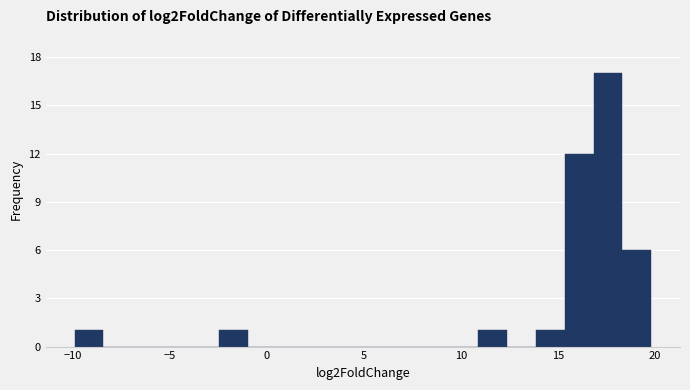

Around what value on the x-axis is the tallest bar? Give the approximate position of its centre, as read against the axis.

17.5